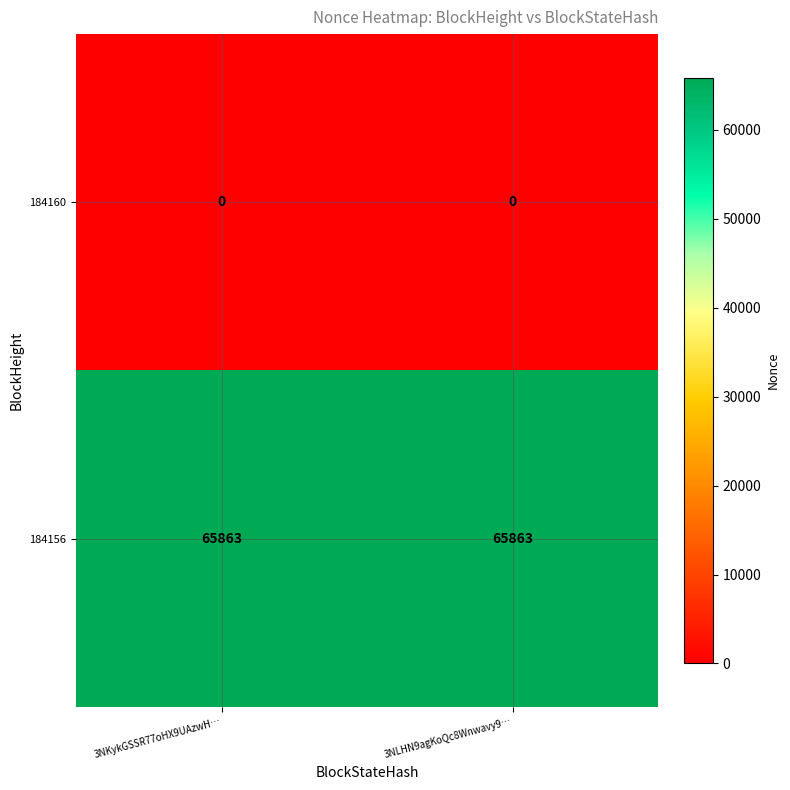

Which series has the largest total across all categories?

184156